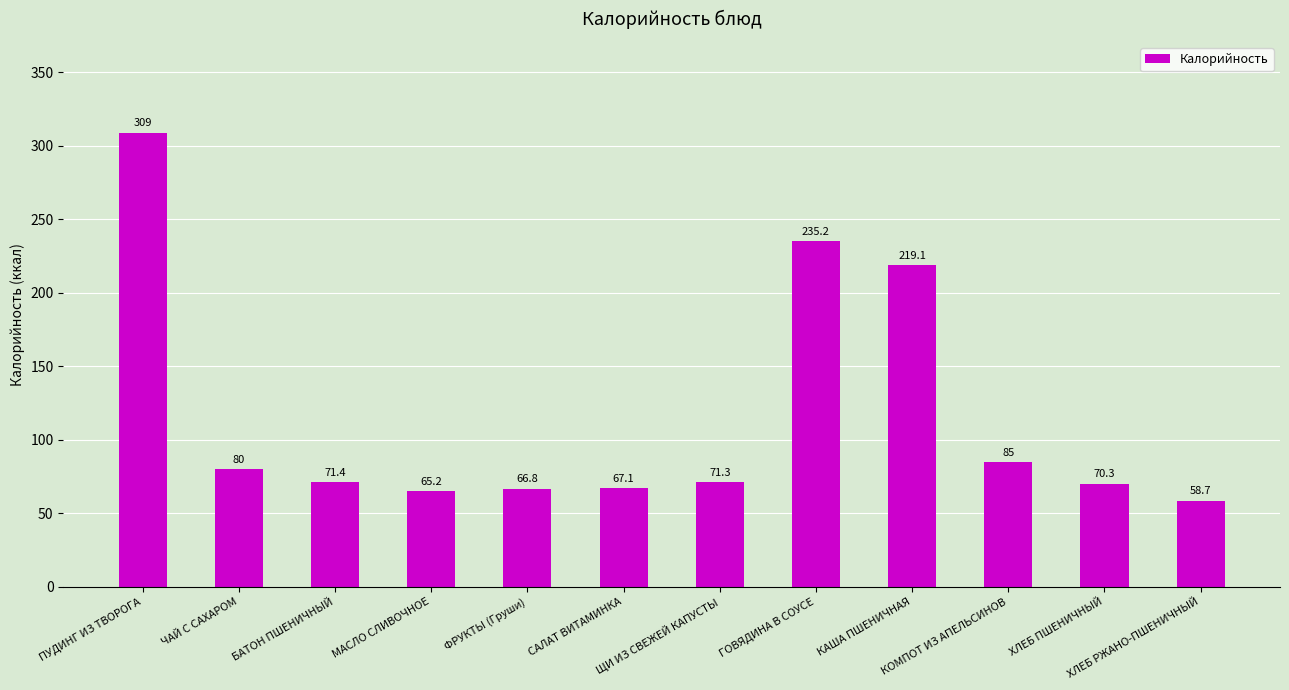

How many distinct data groups are displayed?

1